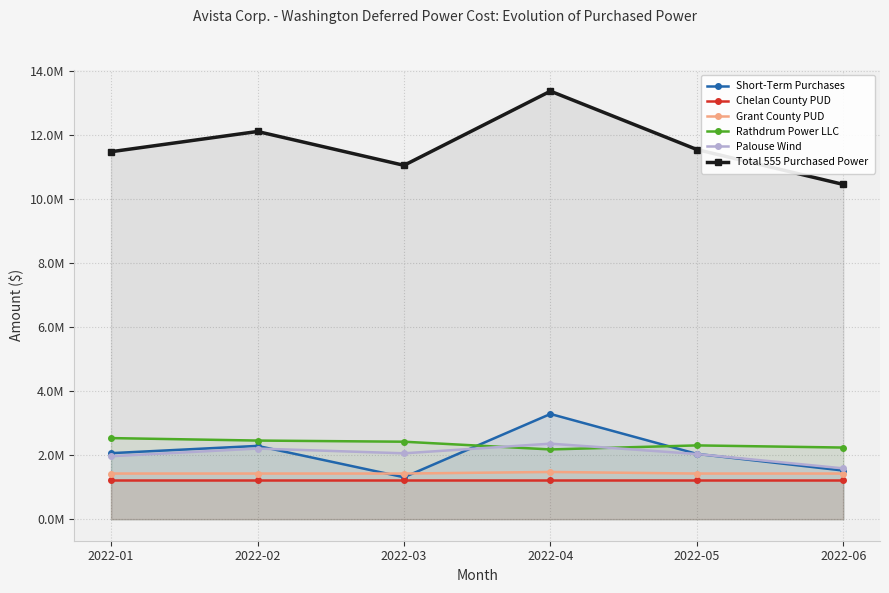

True or false: Rathdrum Power LLC has a value of 2459575.0 at 2022-02.

True